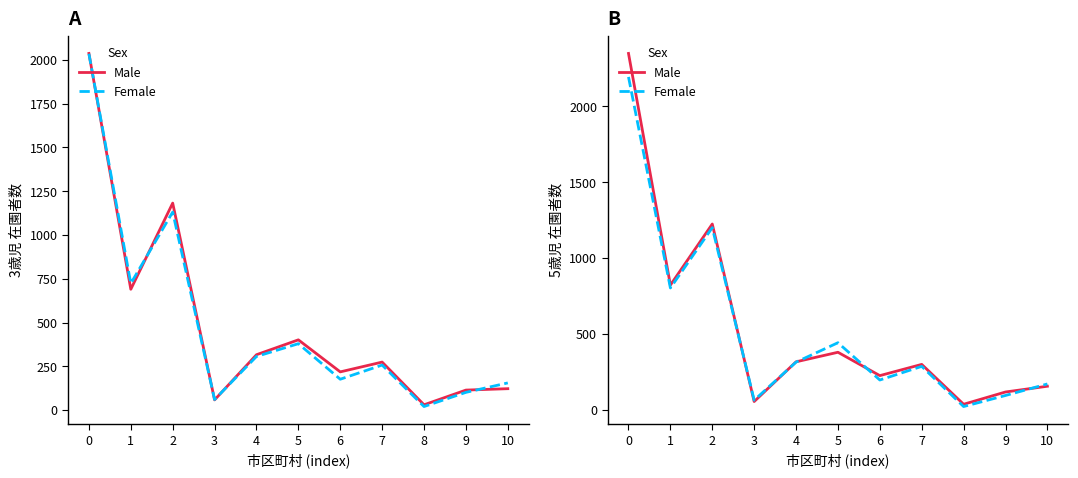

At how many categories does at least one series exceed 2277?

1